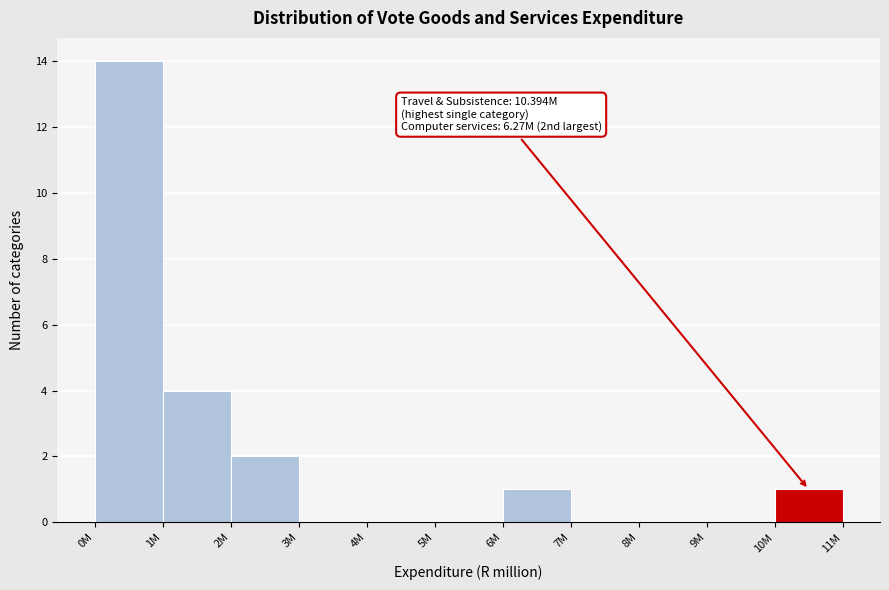

Reading left to right, what are all the values shown in this chart?

0M=14	1M=4	2M=2	3M=0	4M=0	5M=0	6M=1	7M=0	8M=0	9M=0	10M=1